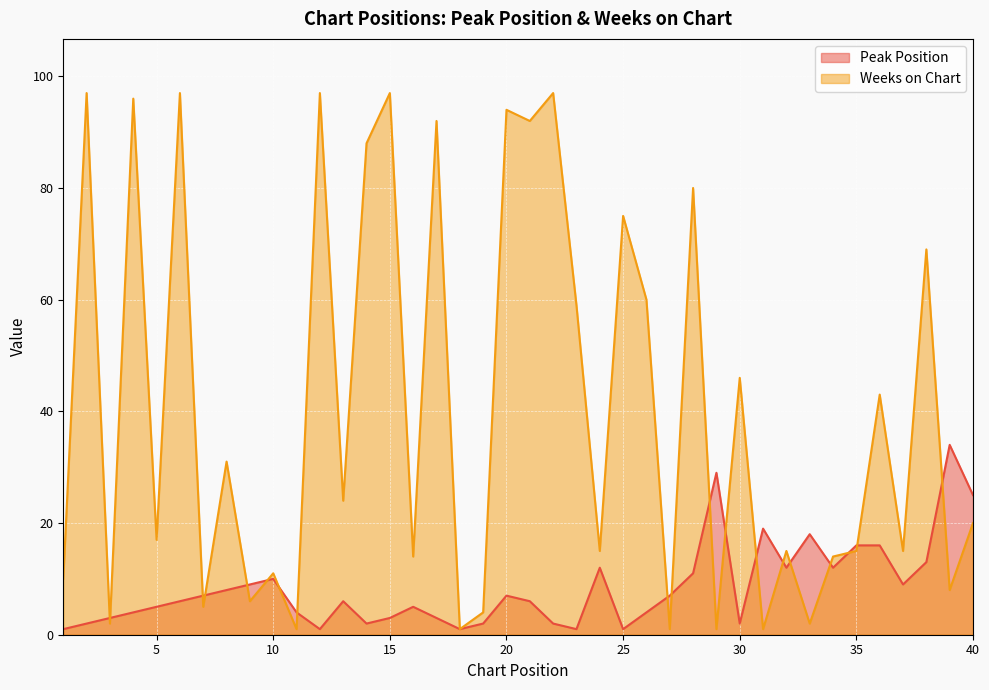

What is the value of the Weeks on Chart point at the 34th from the left?

14